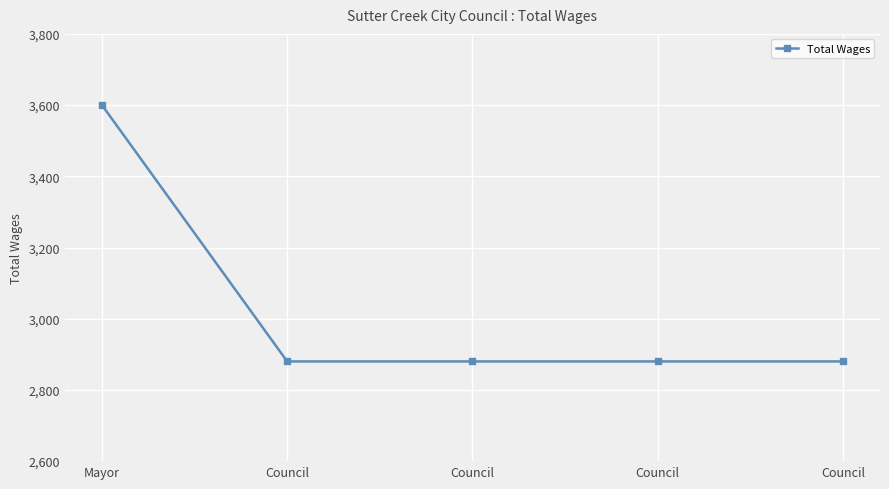

What is the sum of the values at Council and Council?

5760